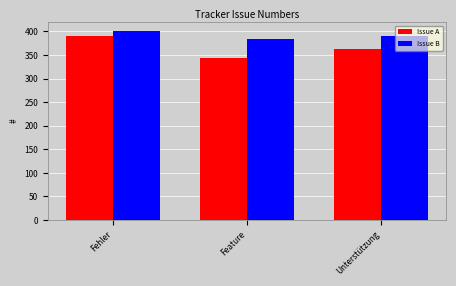

True or false: Feature has a value of 384 at Feature.

True